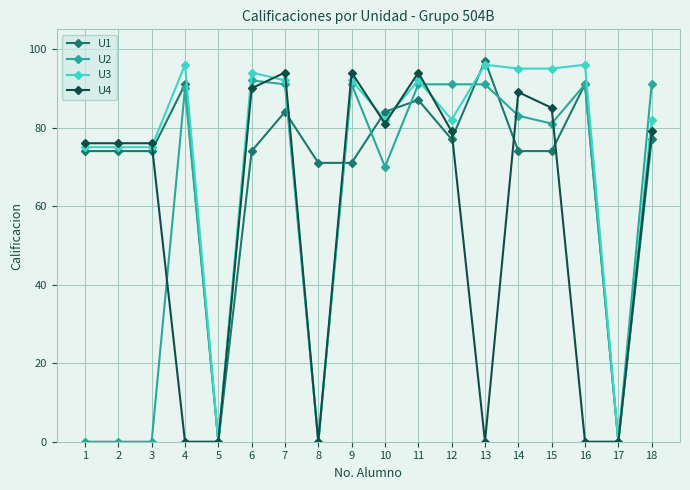

True or false: U2 has more than 0 interior local peaks.

True